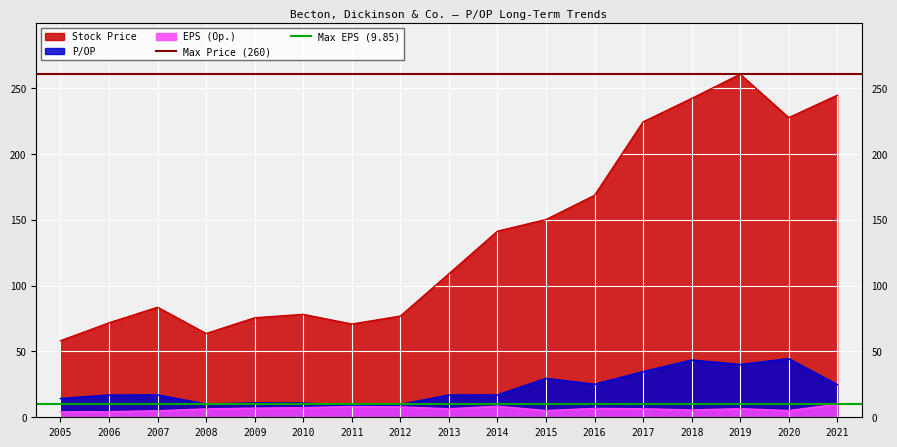

The value of P/OP at 2011 is 8.6. True or false?

True